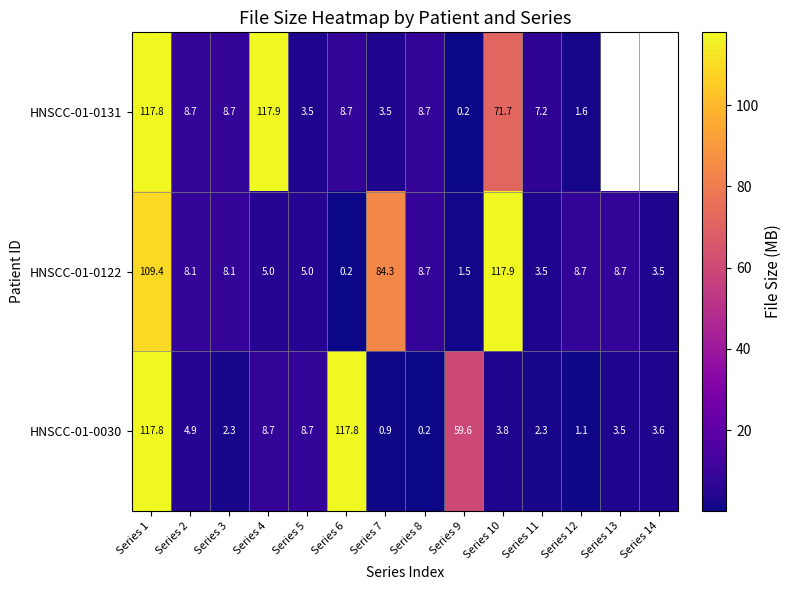

What is the difference between the maximum and second lowest values in the HNSCC-01-0030 series?

116.9